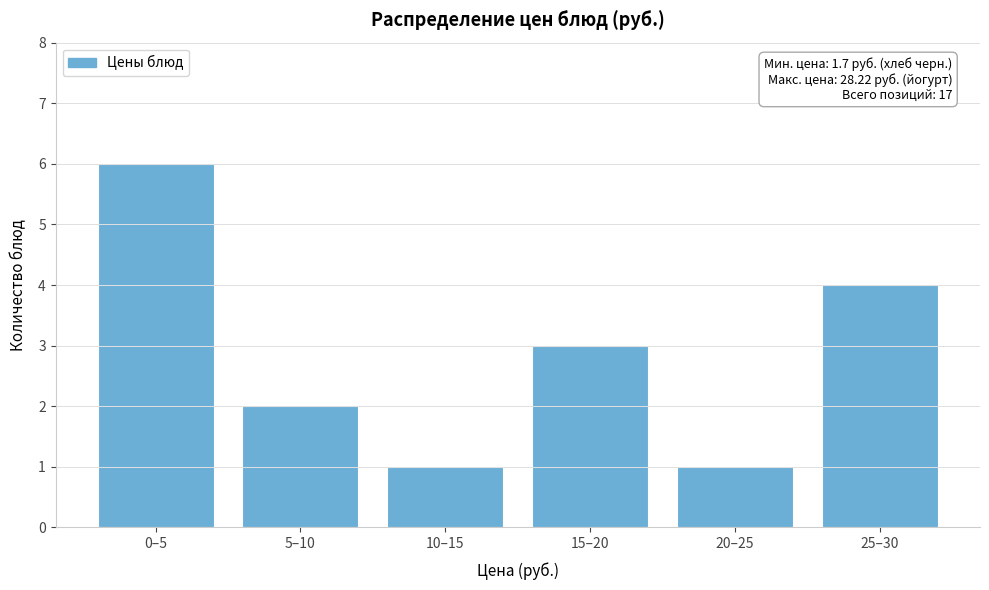

Reading left to right, extract all data points from this chart.

0–5=6	5–10=2	10–15=1	15–20=3	20–25=1	25–30=4